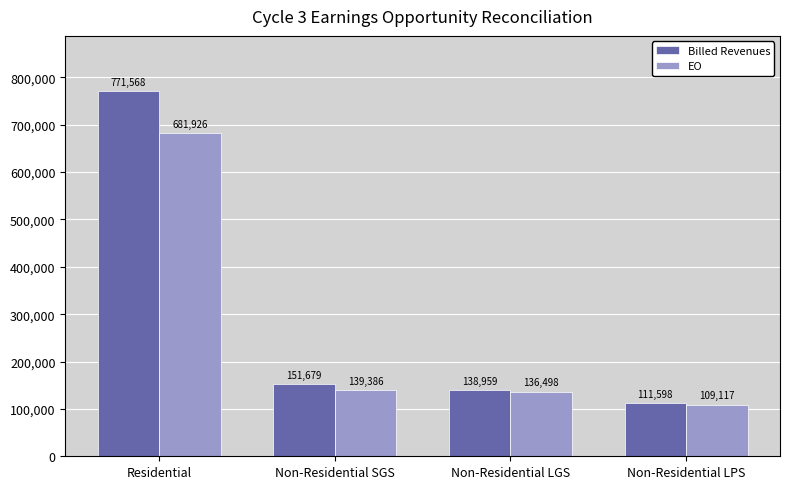

What is the spread (max minus min) of values at Non-Residential LPS?

2480.9